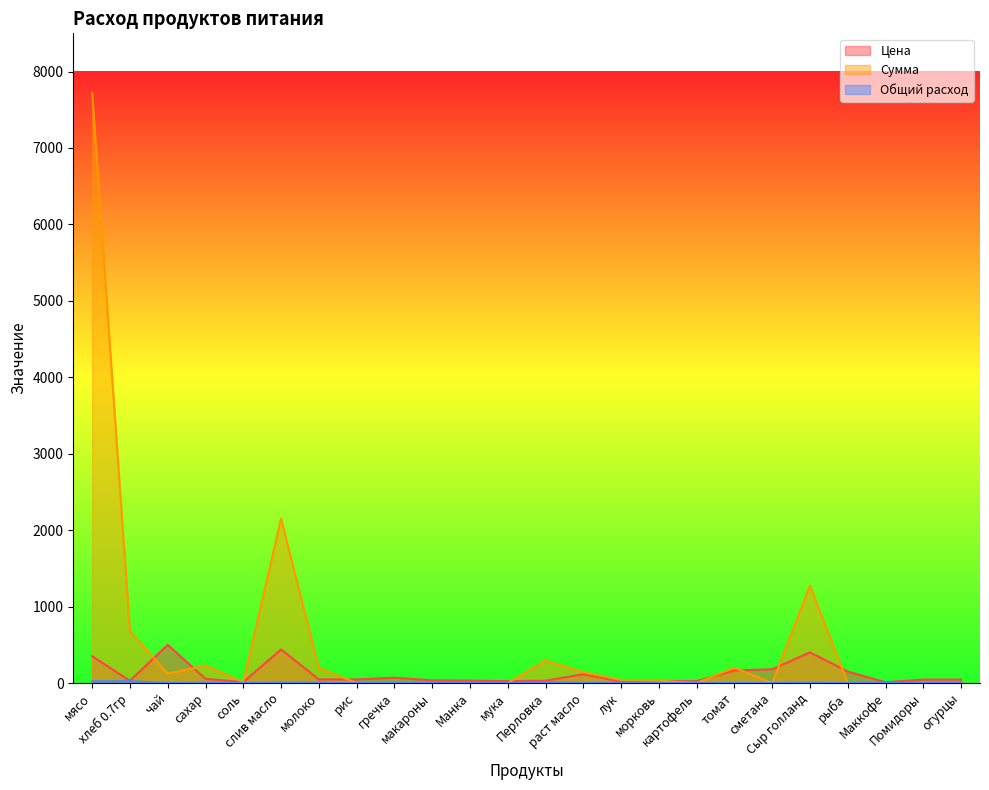

Is it true that Сумма equals -4849.2 at гречка?

False